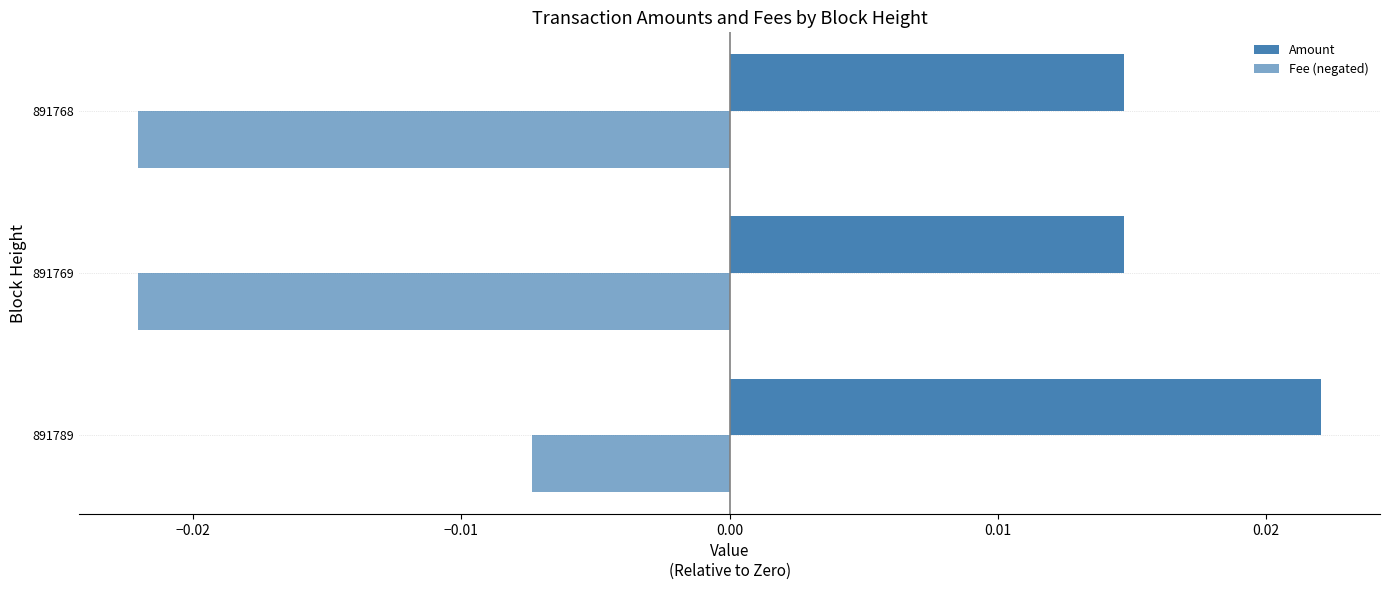

Count the number of categories in the chart.

3